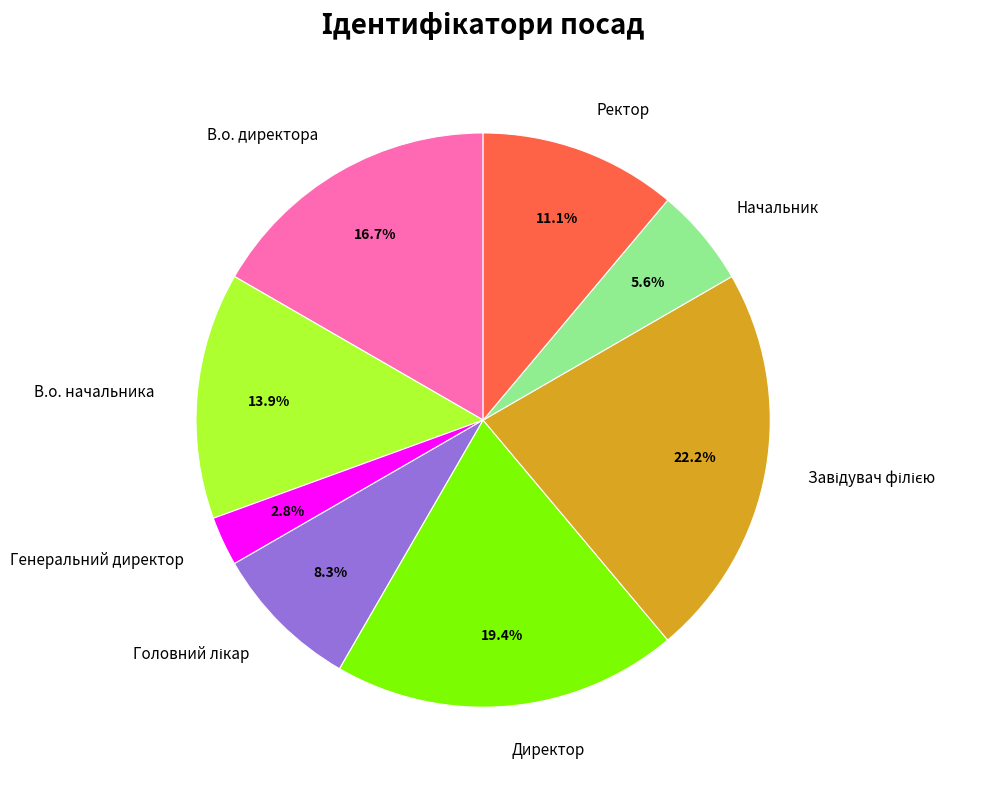

Which category has the smallest portion of the pie?

Генеральний директор